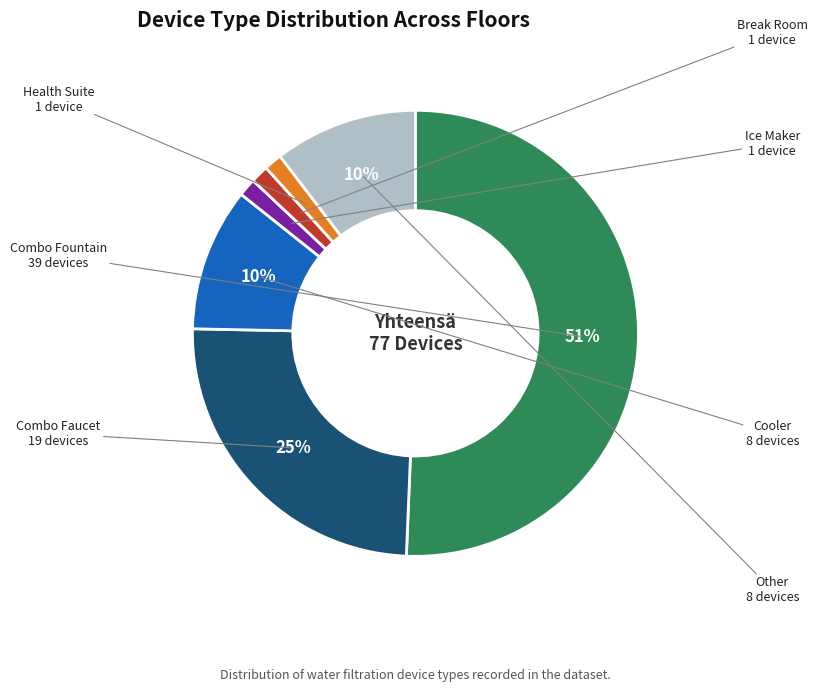

To the nearest percent, what percentage of the pie is Cooler?

10%